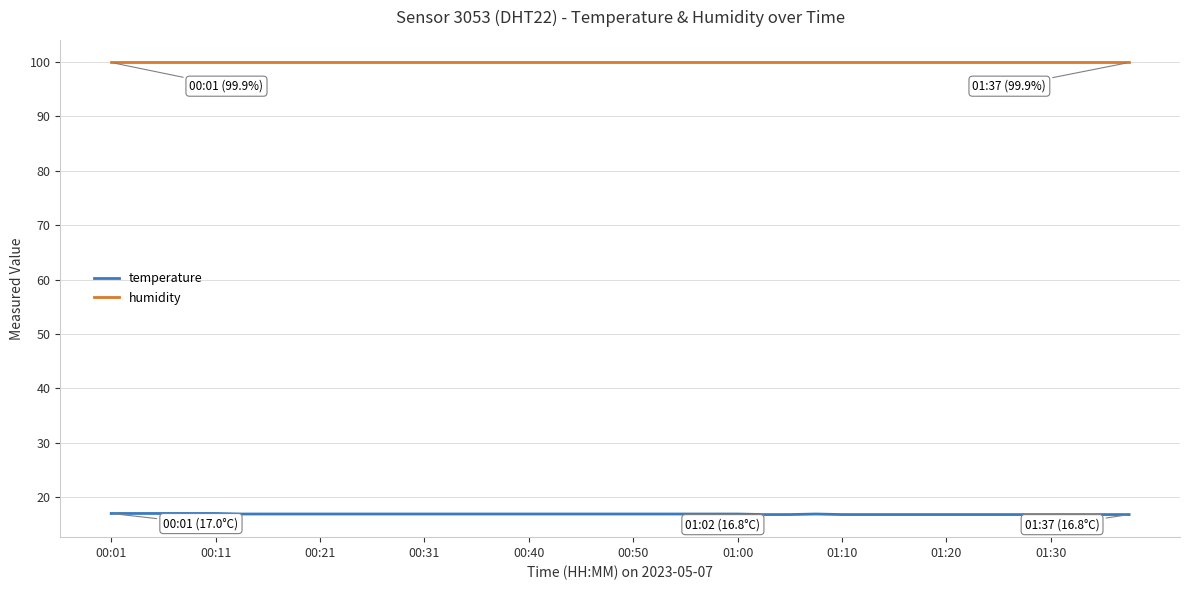

Which series has the largest total across all categories?

humidity